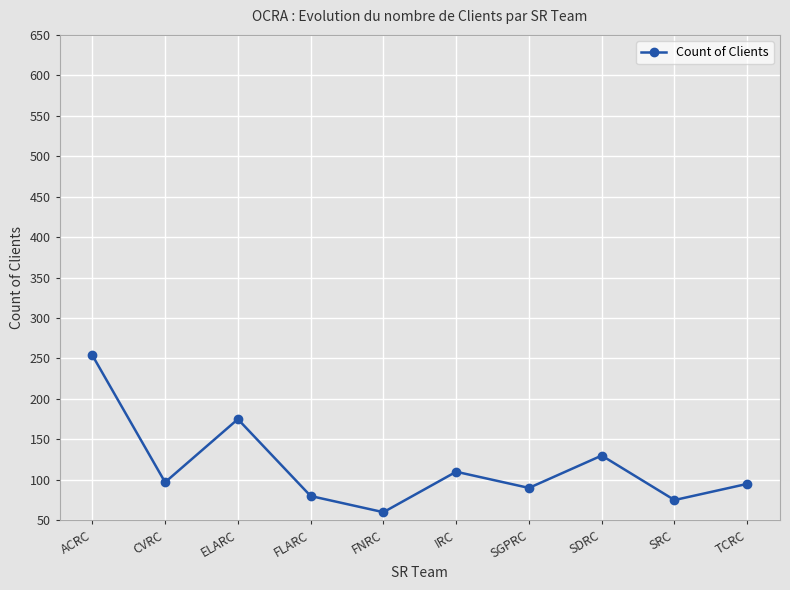

Where does the data first go above 97?

ACRC